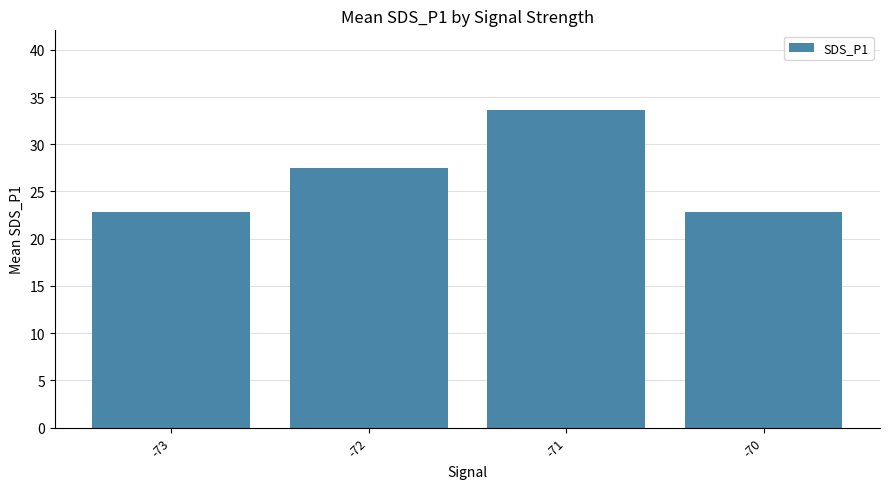

What is the sum of the values at -71 and -72?

61.1